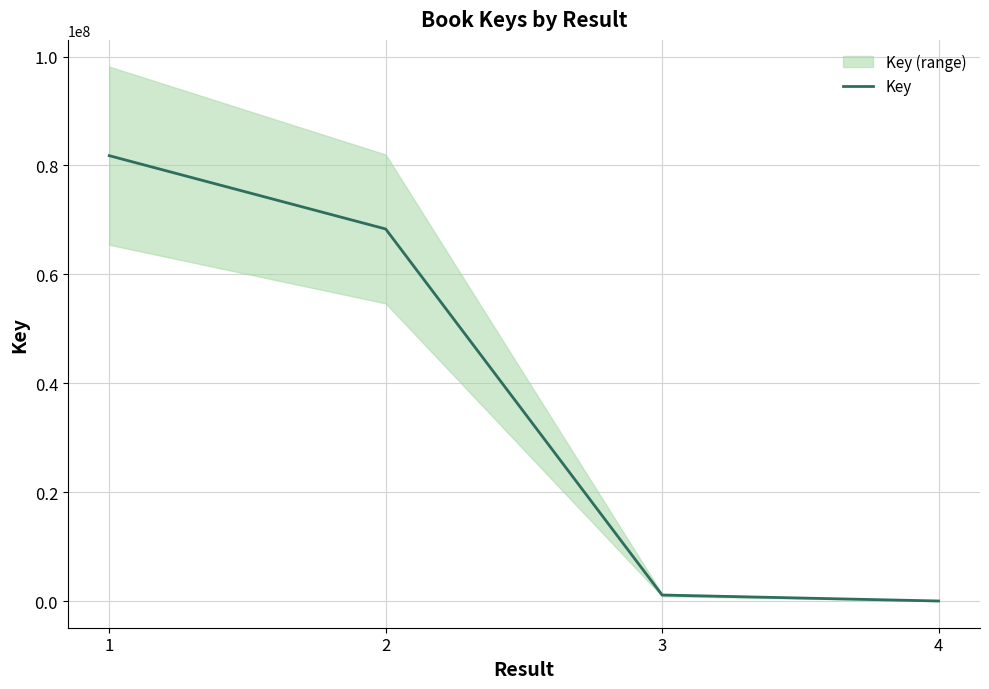

What is the minimum value shown in the chart?

6299